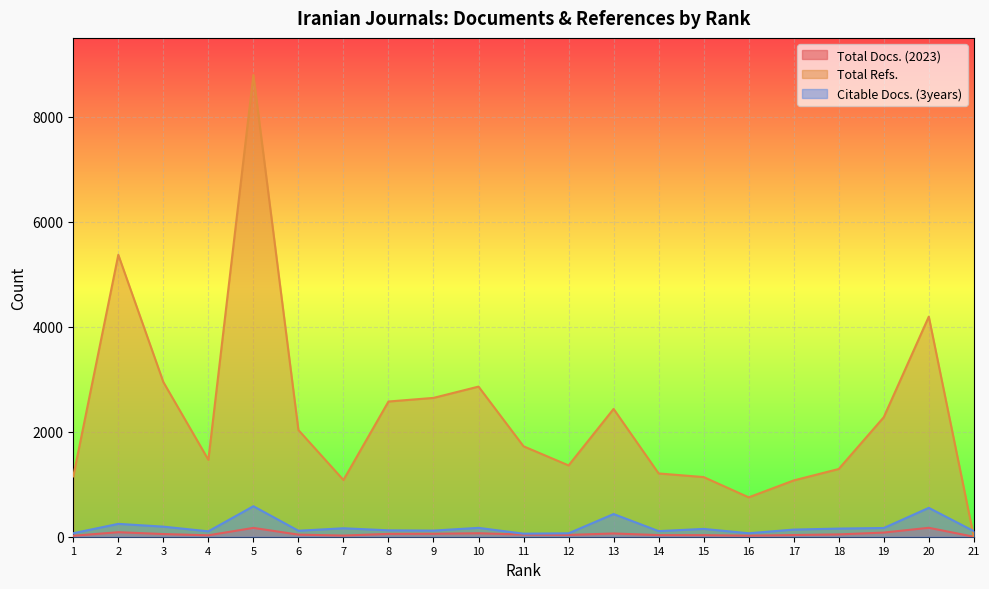

Rank the series at 1 from lowest to highest value.

Total Docs. (2023), Citable Docs. (3years), Total Refs.